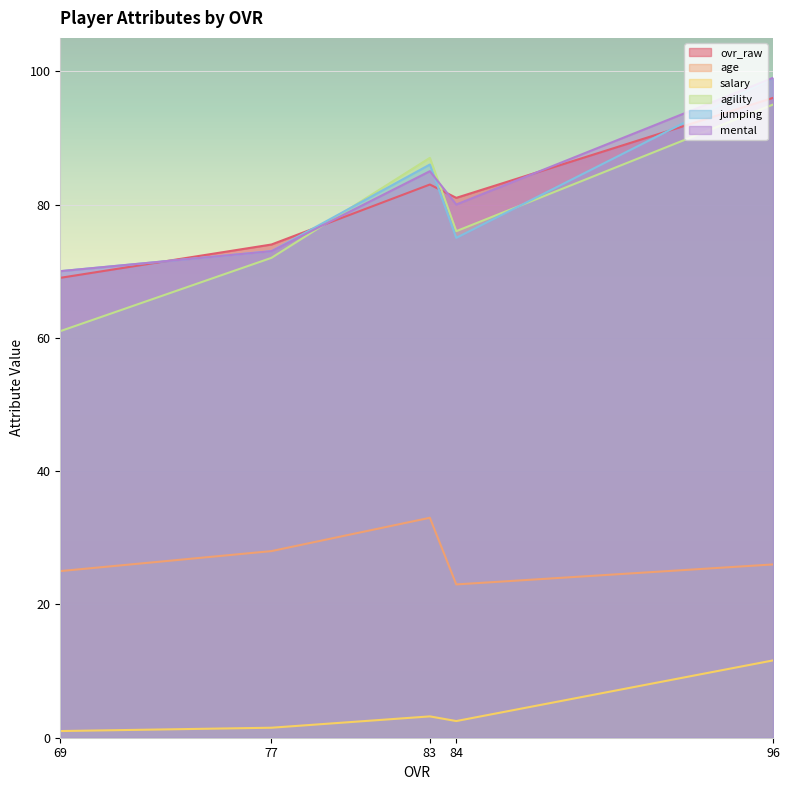

Which series has the widest spread of values?

agility